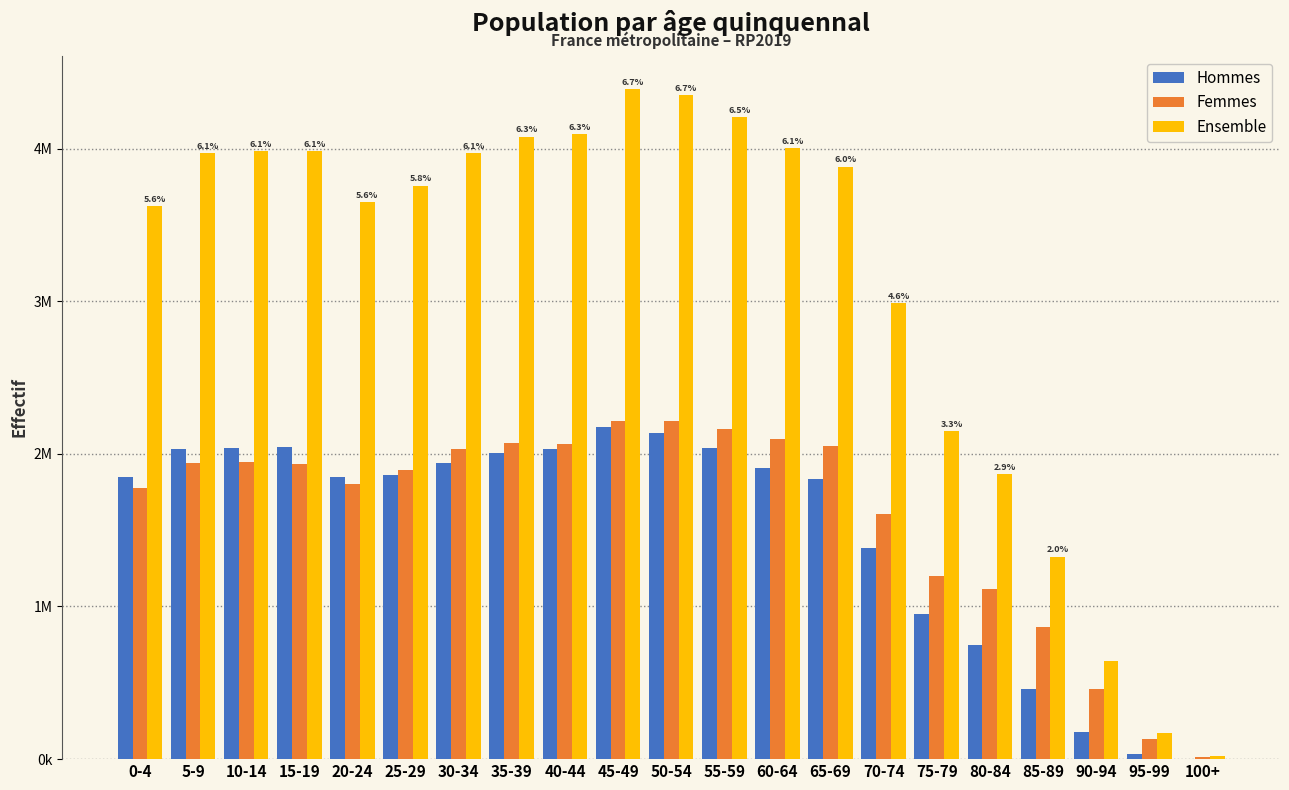

What are all the series names shown in the legend?

Hommes, Femmes, Ensemble